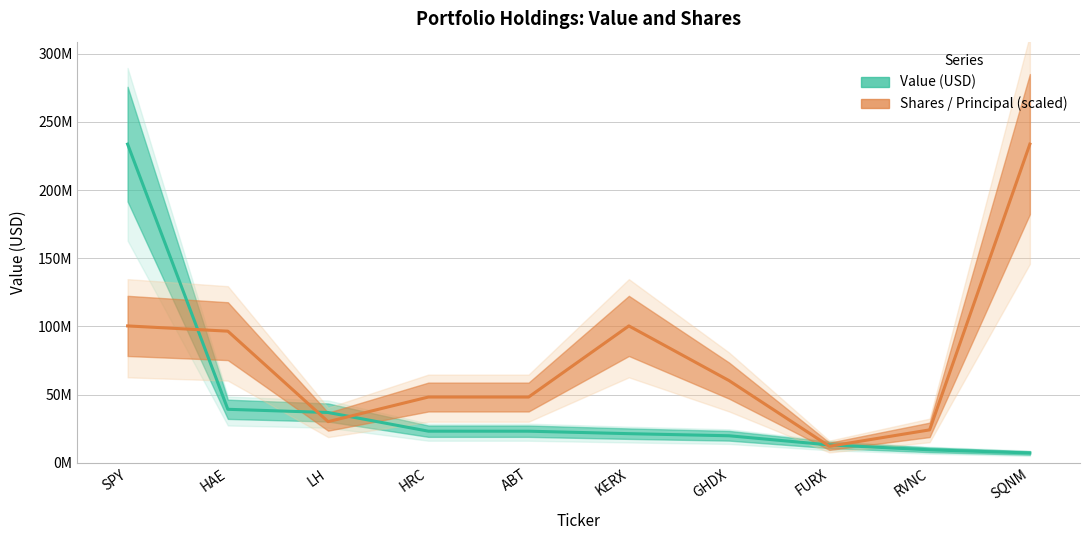

Which series has the largest range (max minus min)?

Value